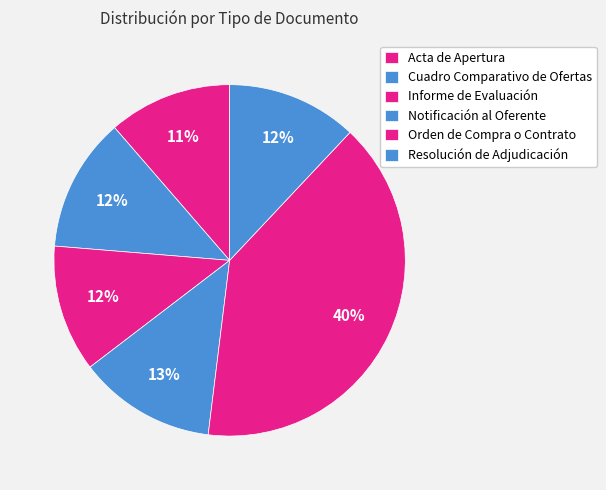

Count the number of slices in the pie.

6